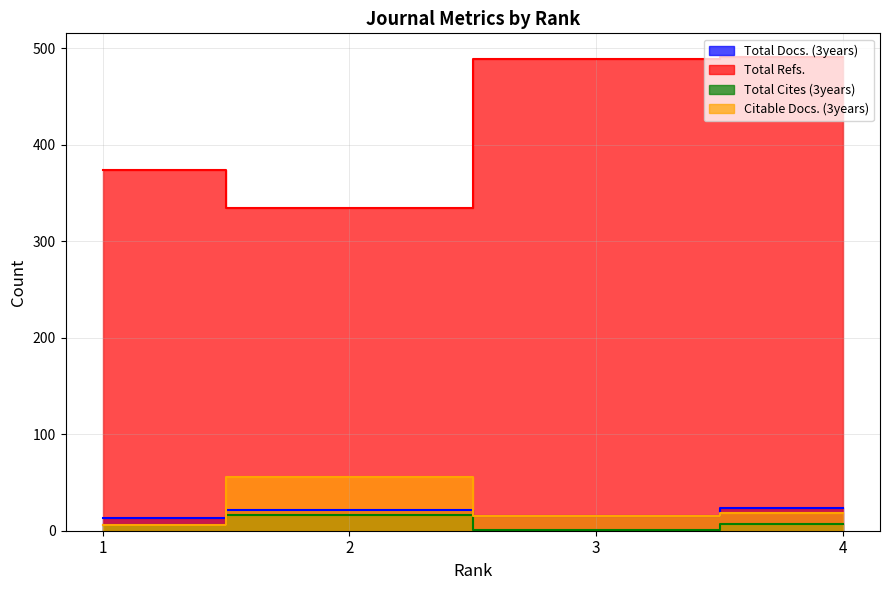

True or false: Total Cites (3years) and Citable Docs. (3years) cross at least once.

False